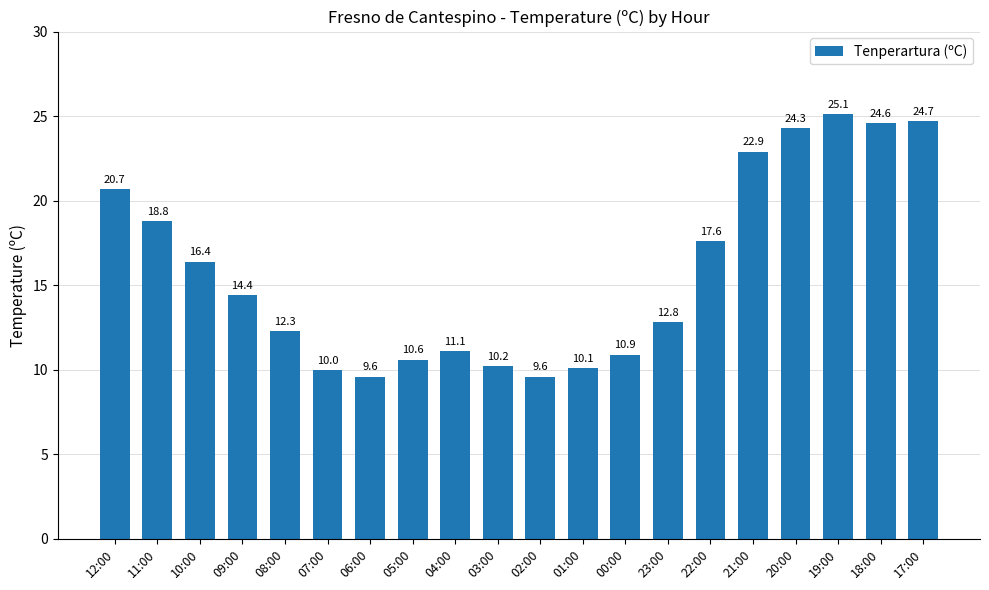

What is the label of the 3rd bar from the left?

10:00